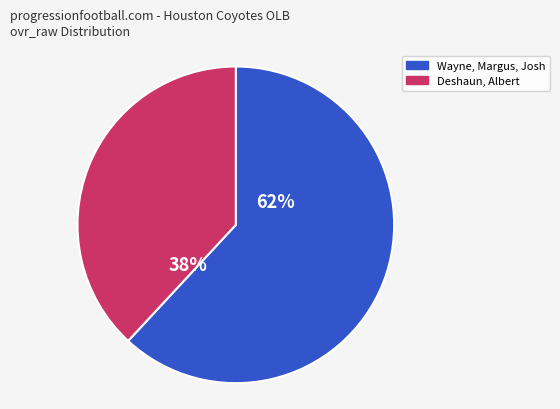

The Deshaun, Albert slice represents 38% of the pie. True or false?

True